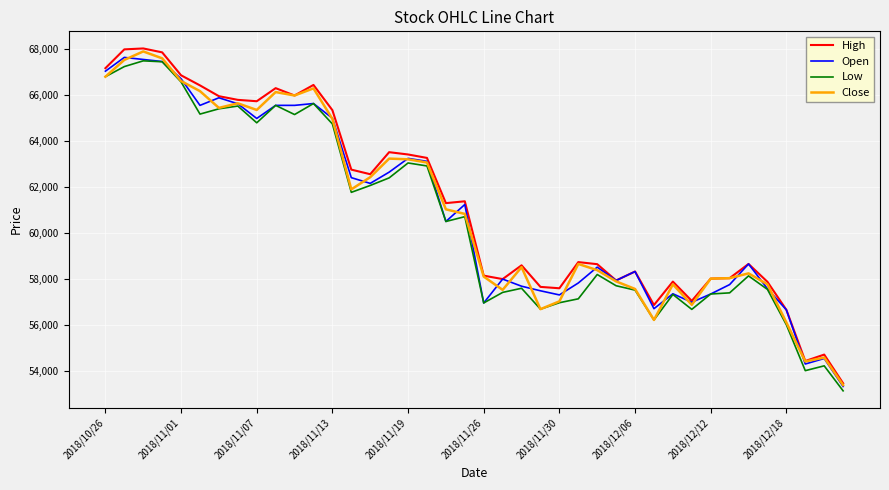

What is the lowest value of the Low series?

53120